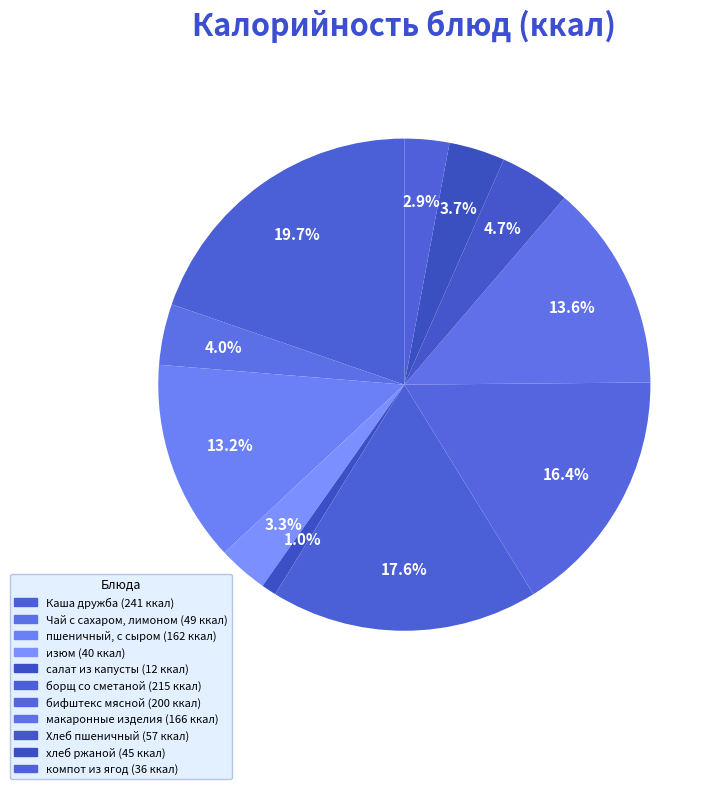

What percentage is NOT represented by салат из капусты?

99.0%